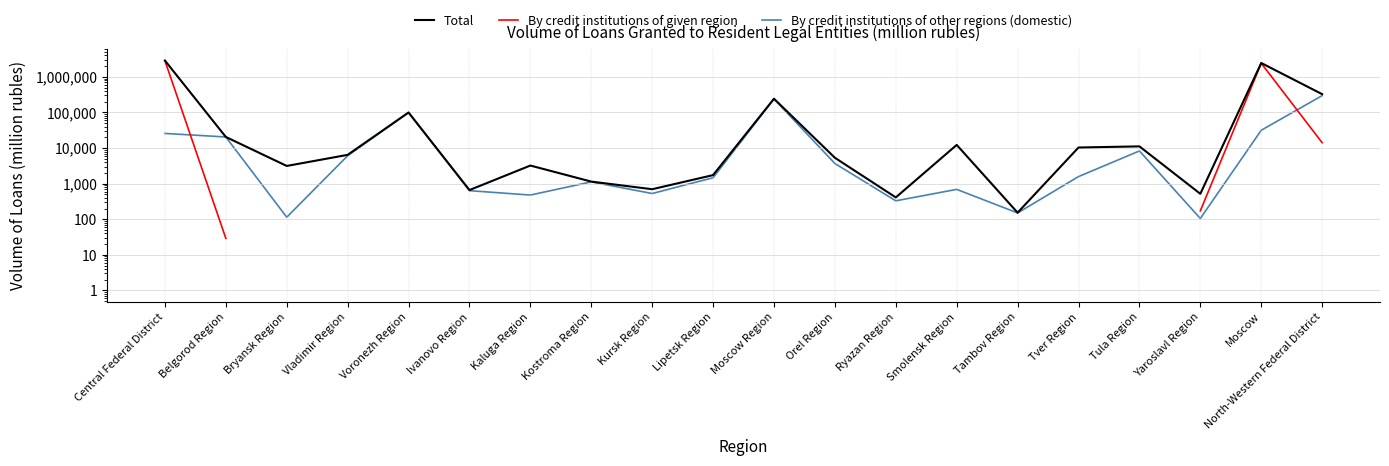

At which label does Total reach its peak?

Central Federal District